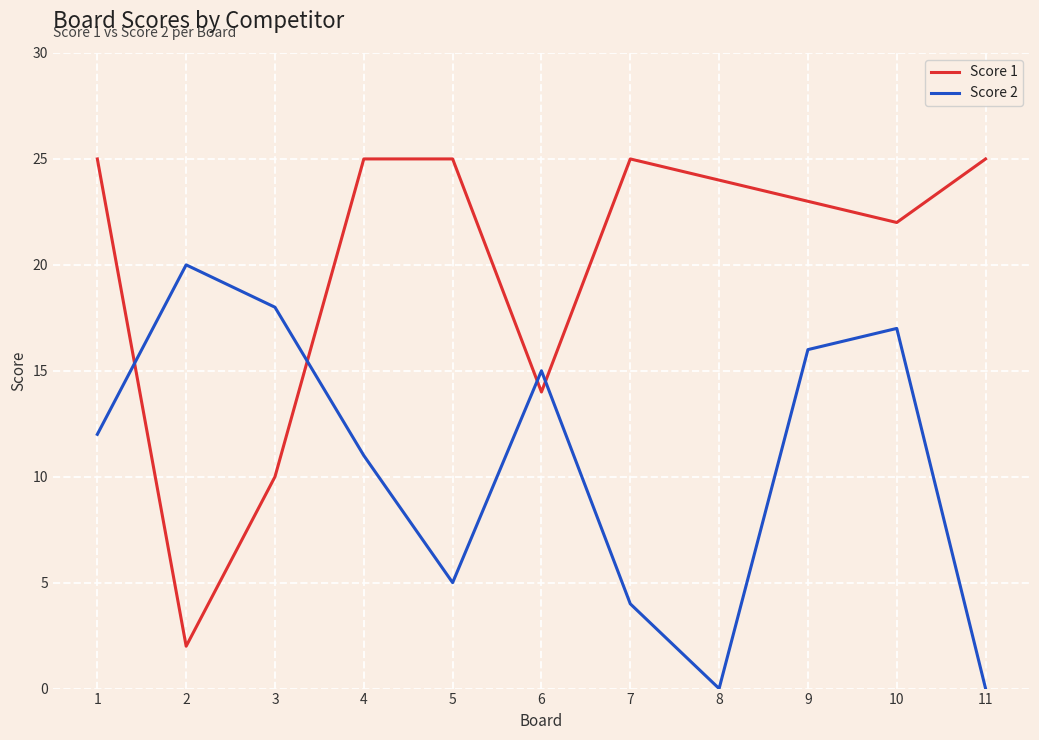

True or false: Score 2 has a value of 18 at 3.

True